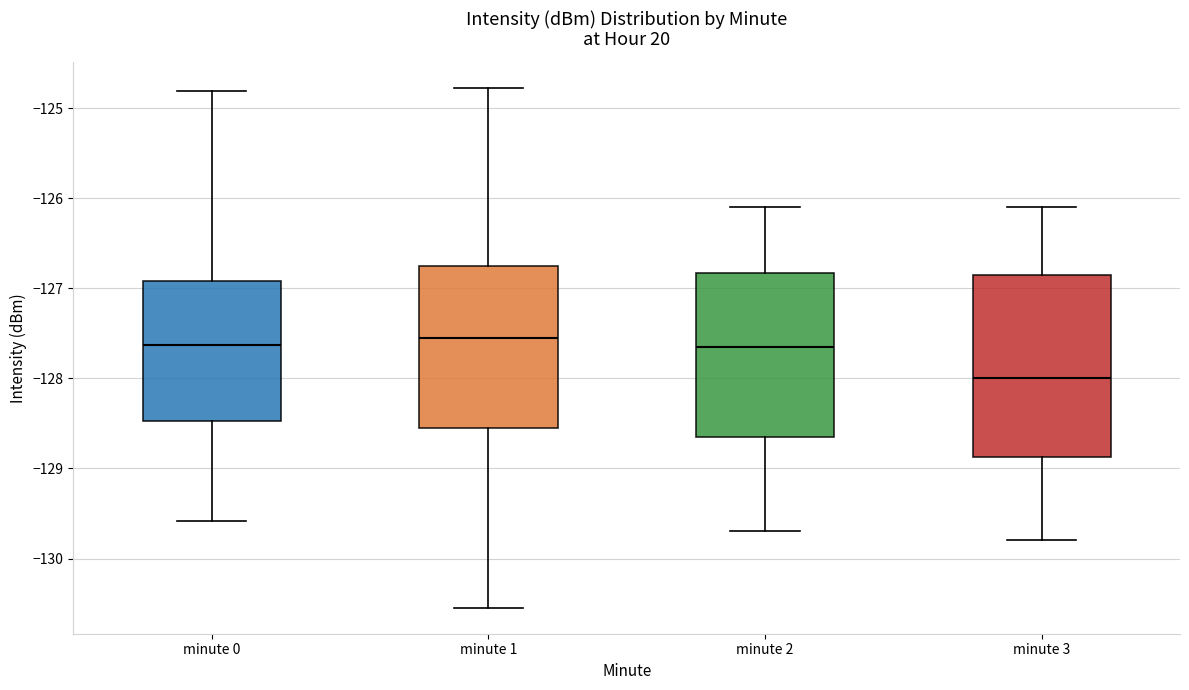

Reading left to right, transcribe this box plot: for each box, give where its median line is, the range the box spans, and where its two whiskers end, as read against the y-axis. The values are not printed on the chart, so give them approximately, as read against the axis.

minute 0: median -127.6, box -128.5 to -126.9, whiskers -129.6 to -124.8
minute 1: median -127.5, box -128.5 to -126.7, whiskers -130.5 to -124.8
minute 2: median -127.6, box -128.6 to -126.8, whiskers -129.7 to -126.1
minute 3: median -128.0, box -128.9 to -126.8, whiskers -129.8 to -126.1